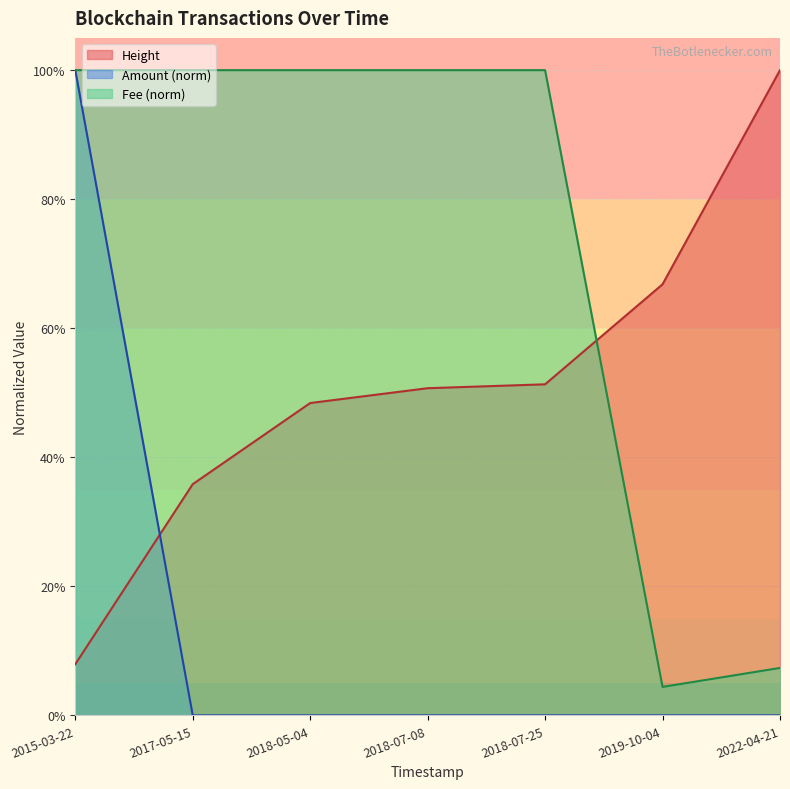

What value does the Height series have at 2019-10-04?

0.7